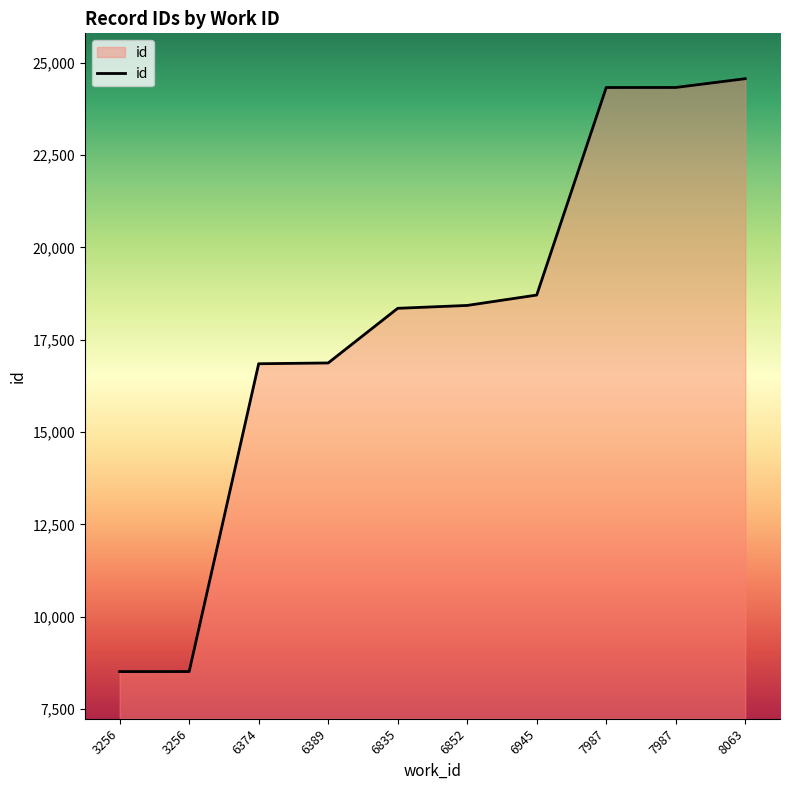

Does the chart have visible grid lines?

No